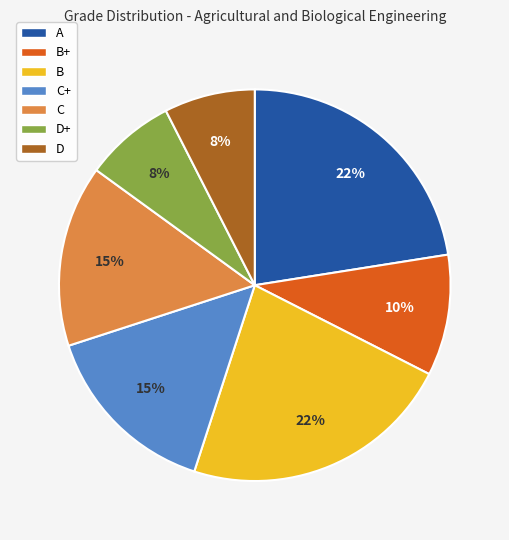

To the nearest percent, what is the average slice percentage?

14%